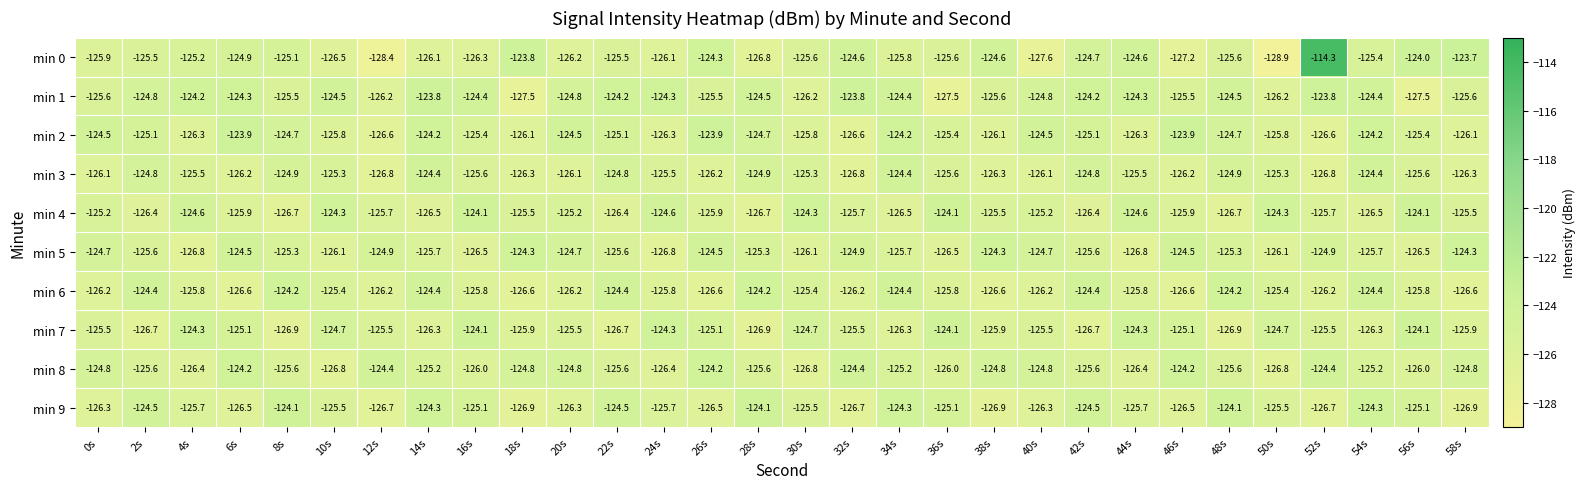

What is the greatest value displayed?

-114.3